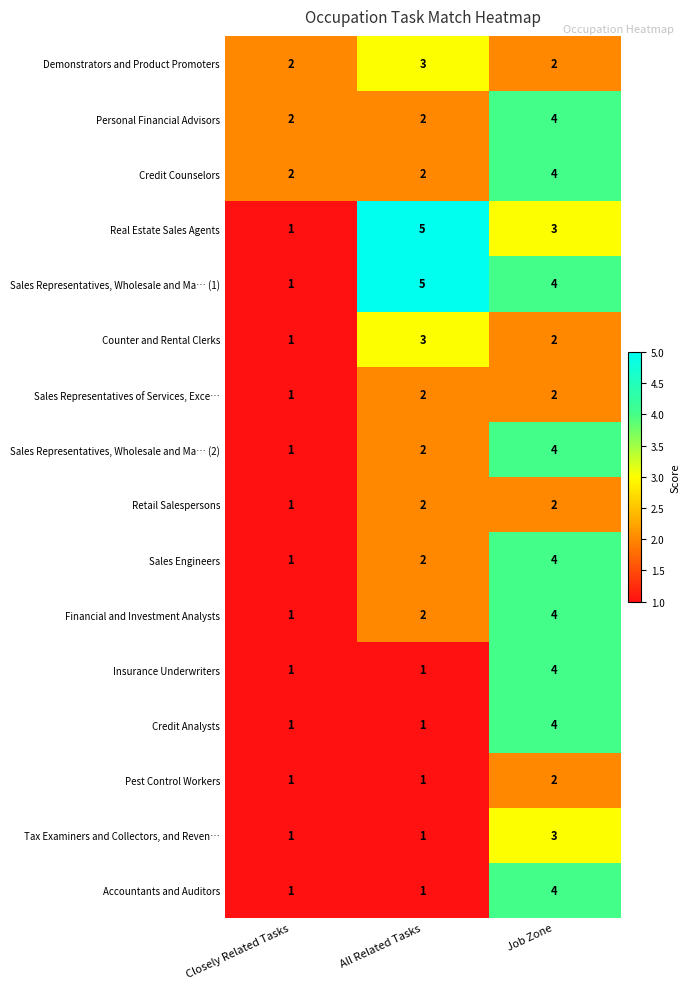

Where does the Counter and Rental Clerks series first go above 2?

All Related Tasks